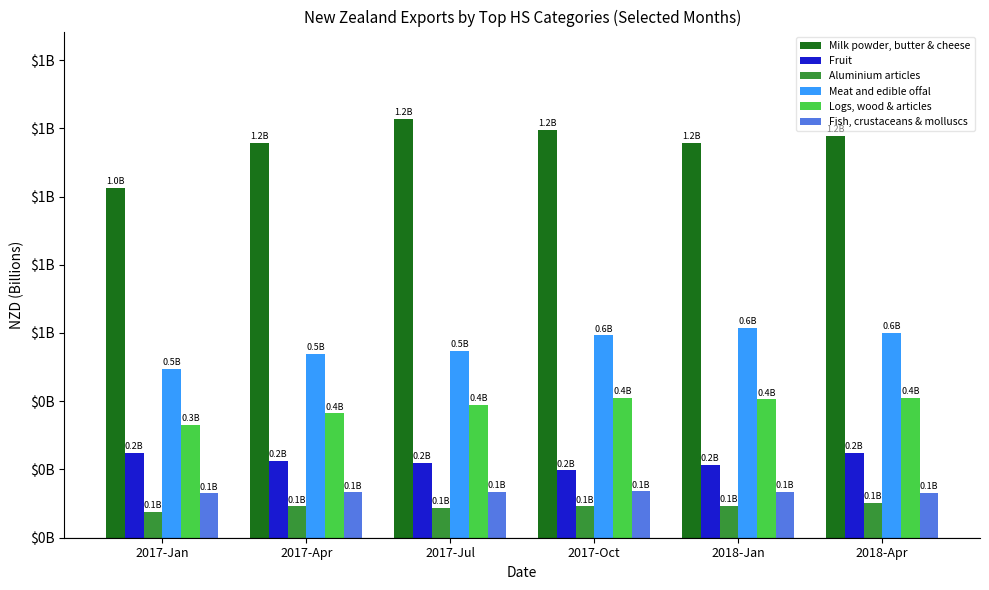

True or false: Aluminium articles has a value of 0.1 at 2017-Apr.

True